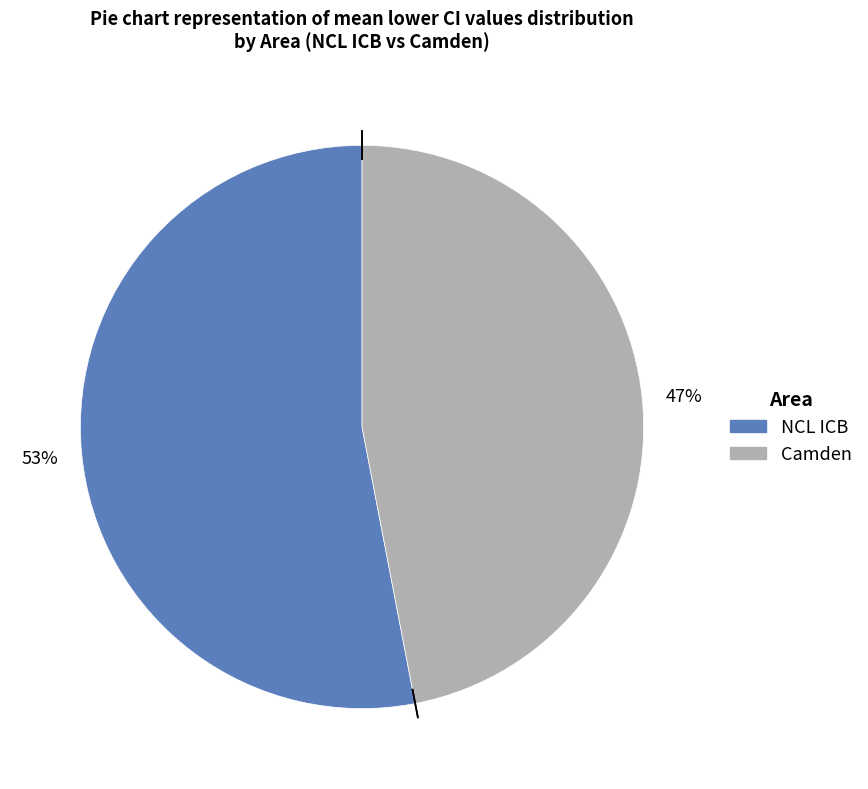

Between Camden and NCL ICB, which is larger?

NCL ICB